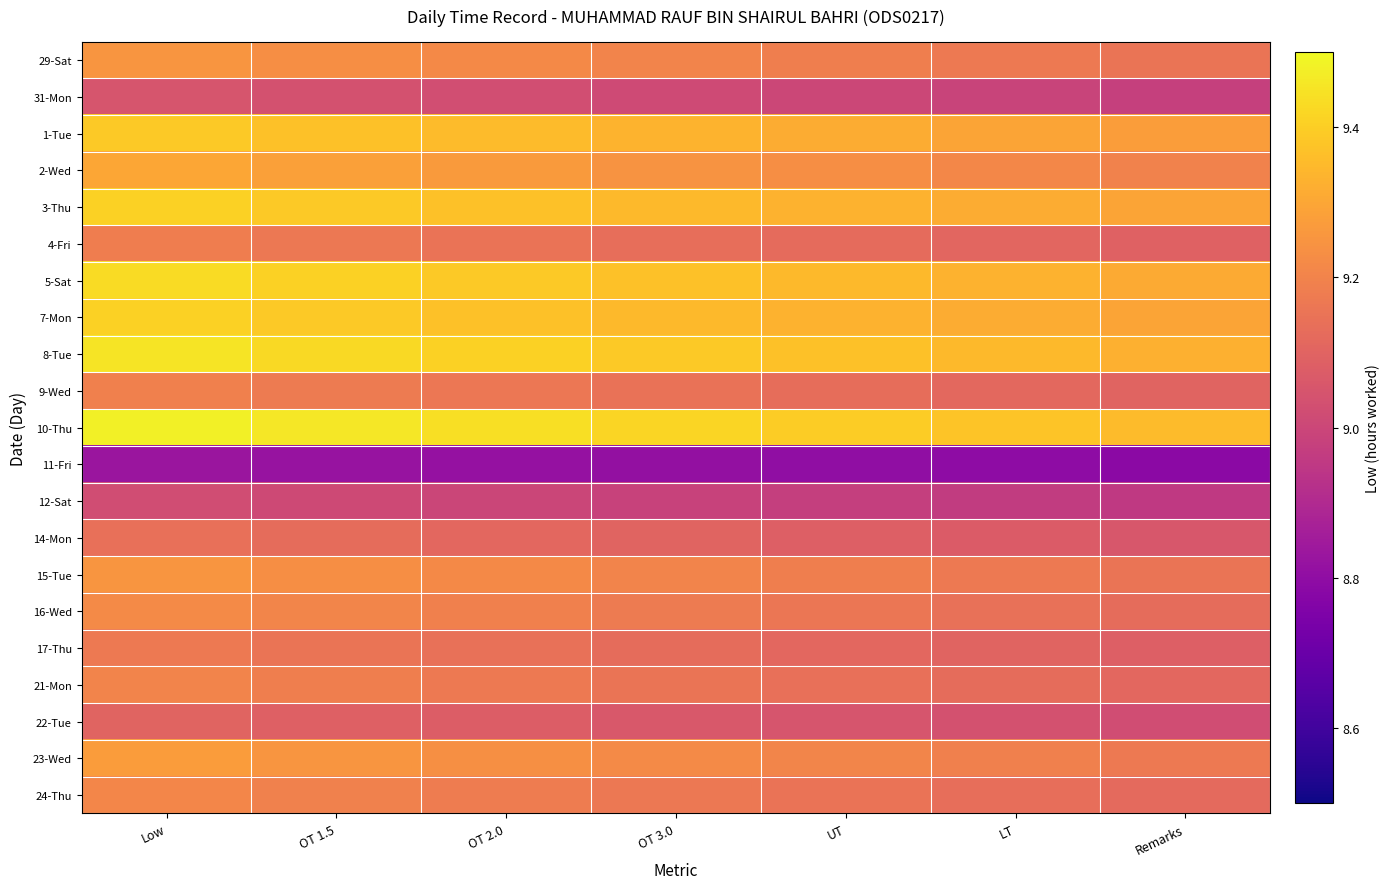

What is the smallest value displayed?

8.8